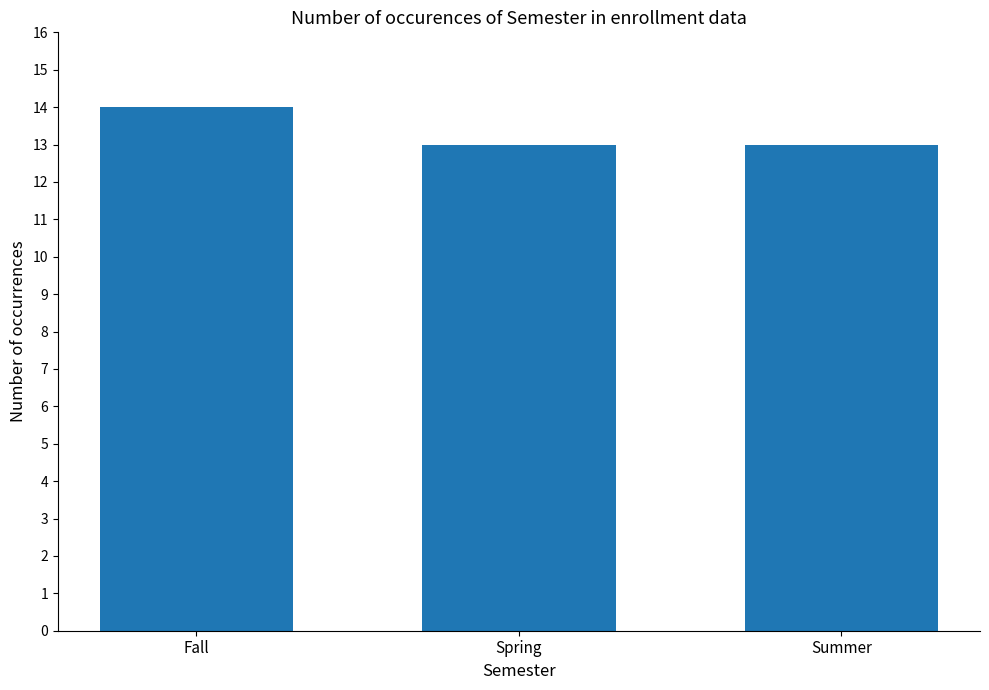

What is the value of the 1st bar from the left?

14